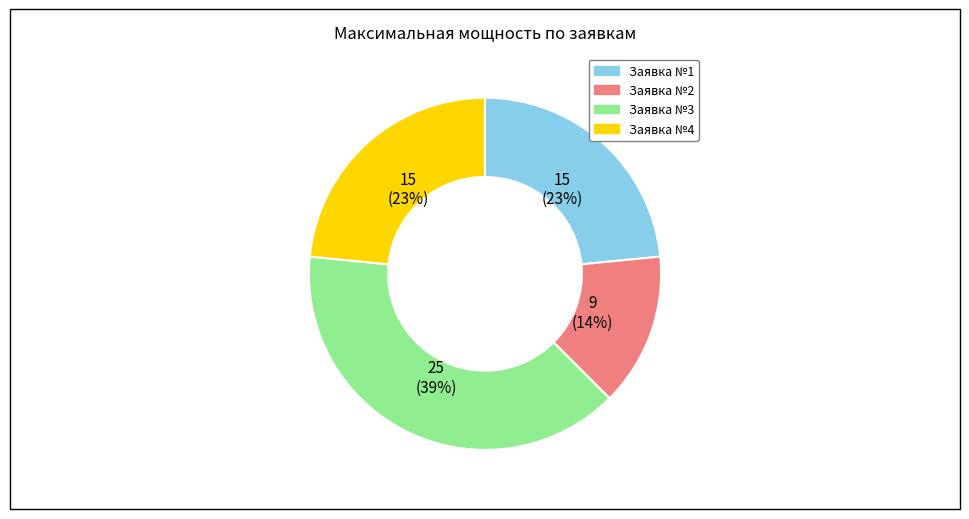

Is the sum of Заявка №4 and Заявка №1 greater than half?

No